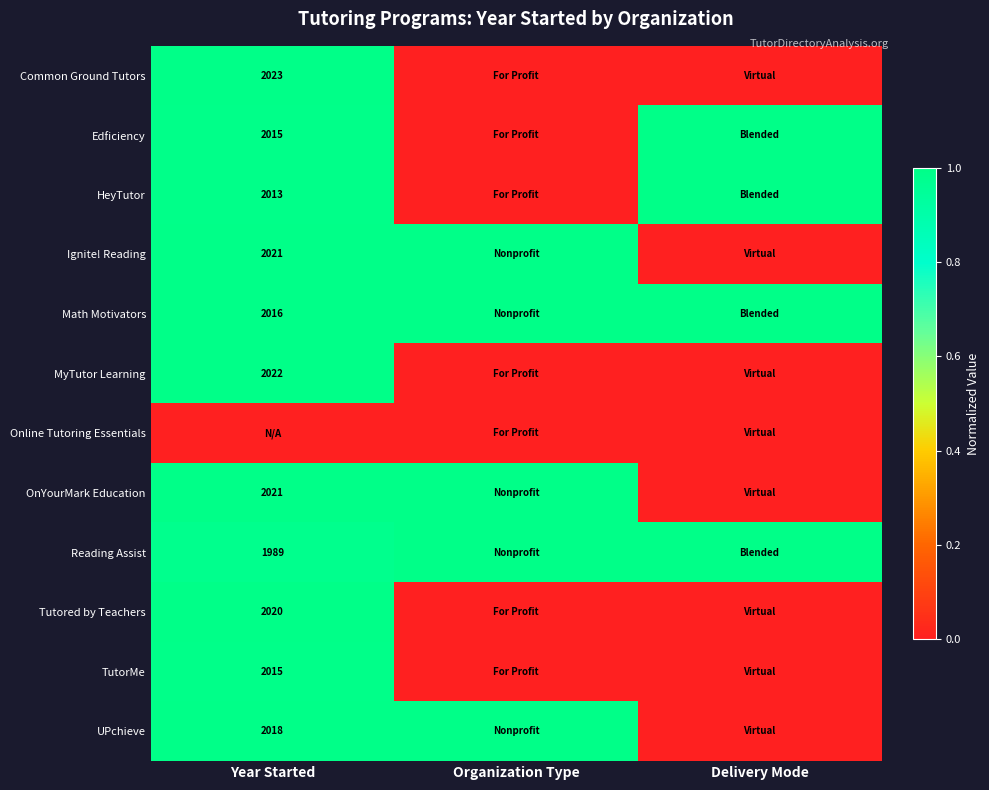

Is it true that Ignite! Reading equals 2021 at Year Started?

True